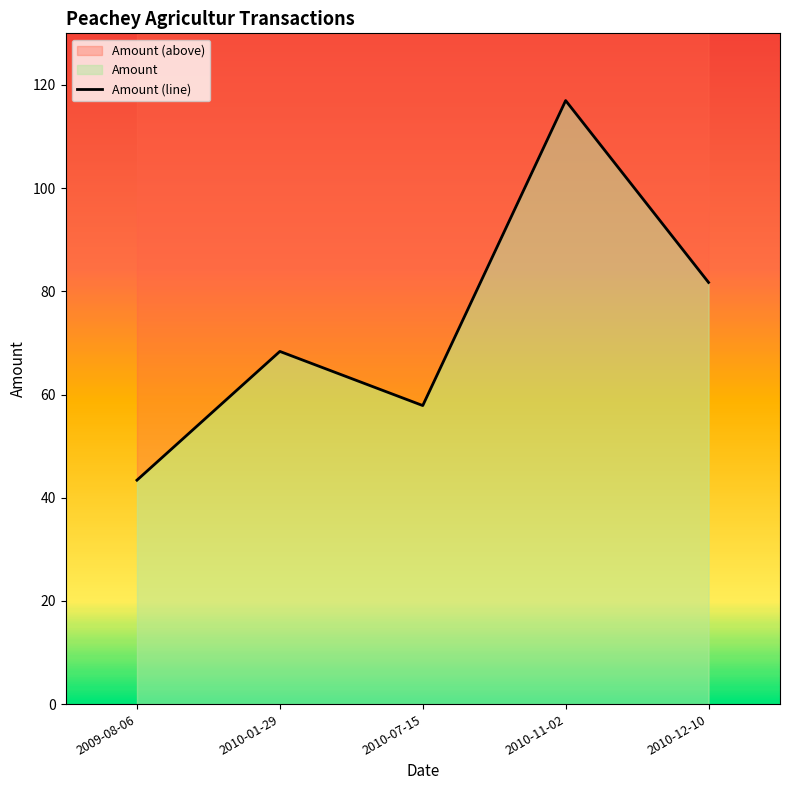

How many lines are shown in the chart?

1